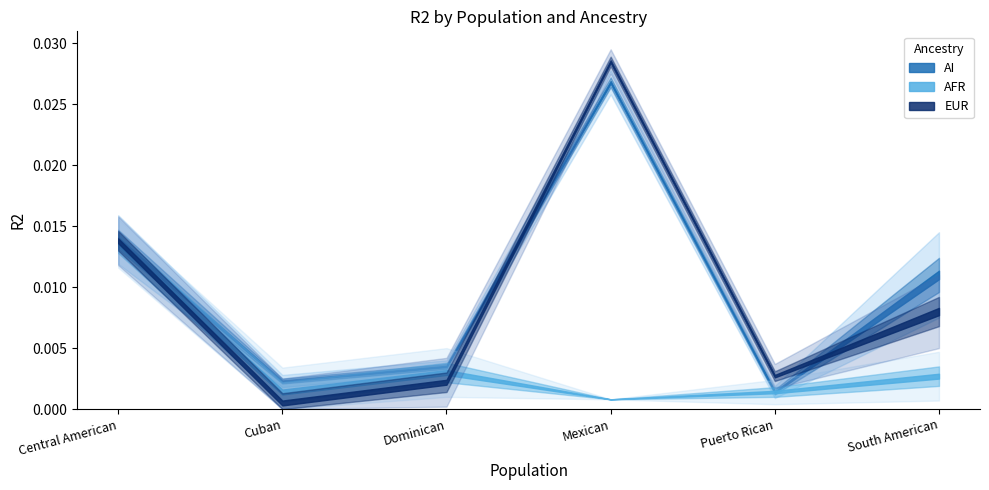

Is it true that AI equals 0.0 at Dominican?

False